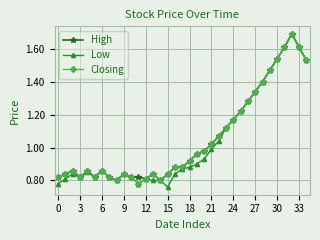

At how many categories does at least one series exceed 0?

35